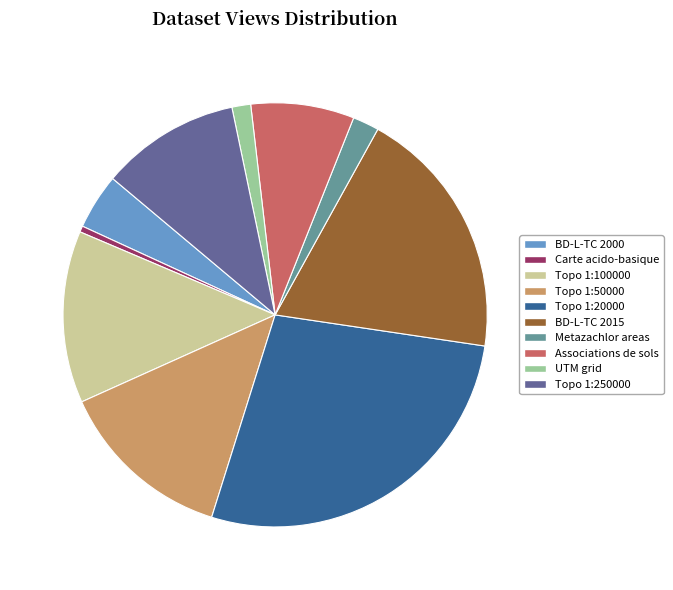

Is it true that Topo 1:250000 is 5% of the pie?

False